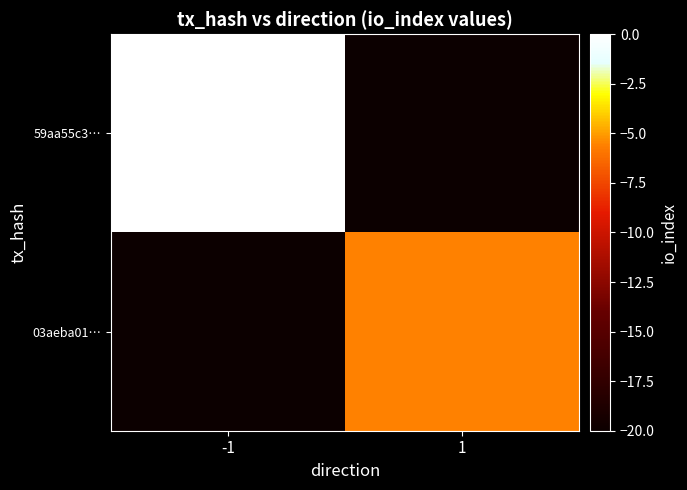

How many series are shown in this chart?

2